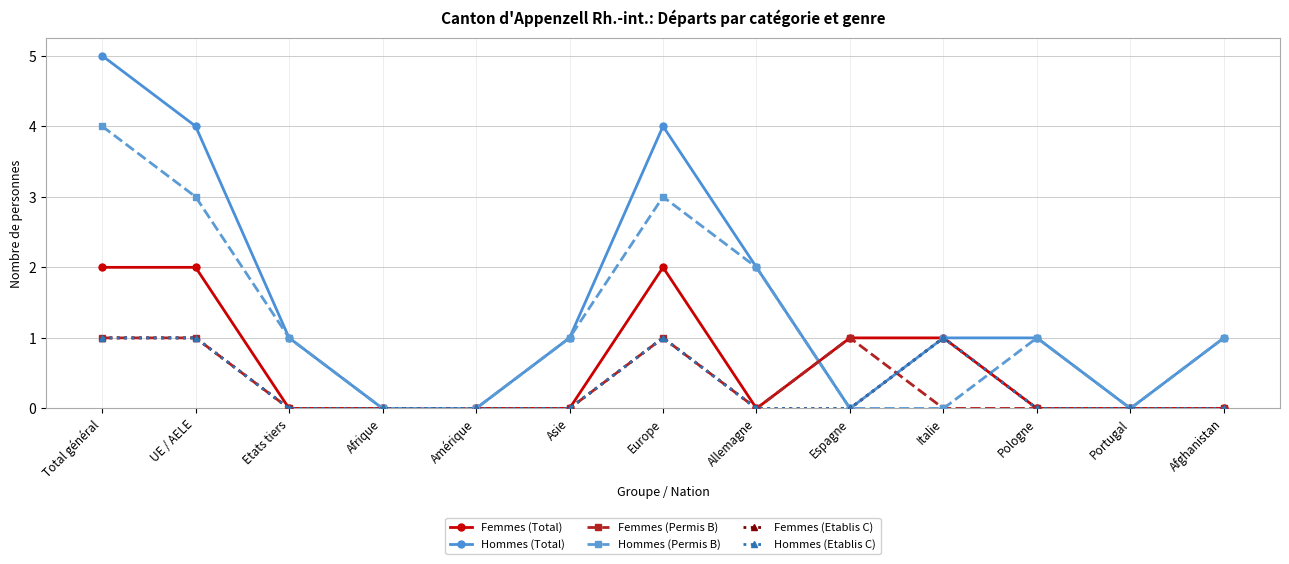

True or false: Femmes (Total) and Femmes (Permis B) cross at least once.

False